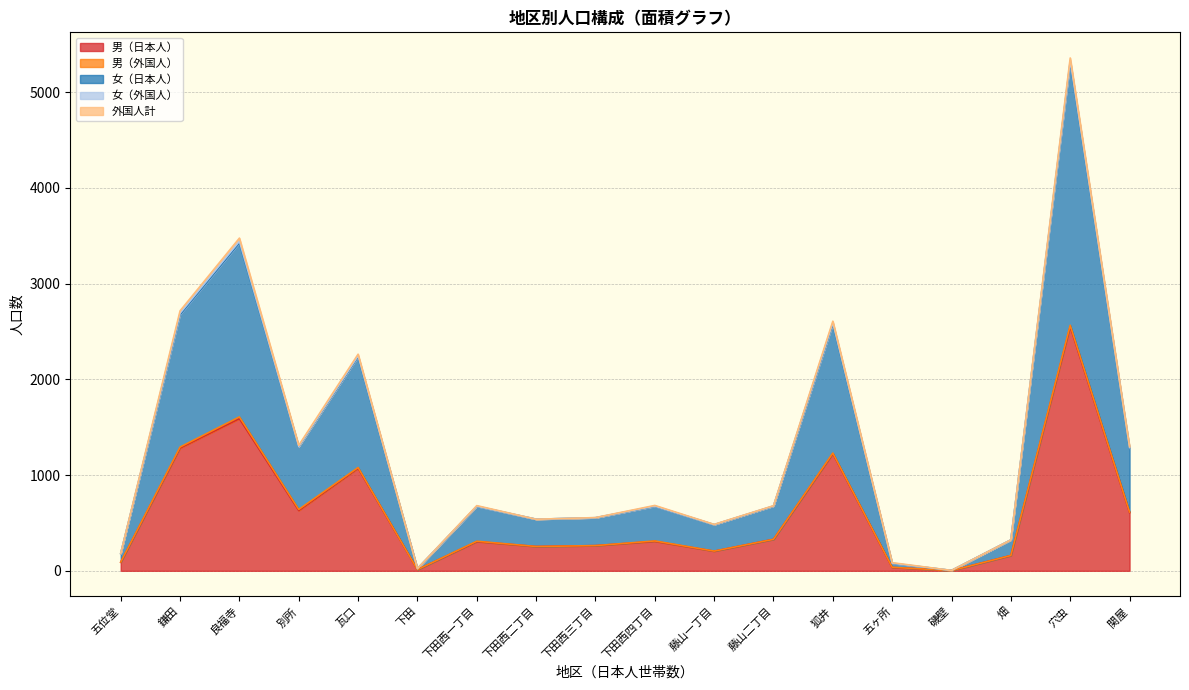

At which category is the sum across all series the highest?

穴虫